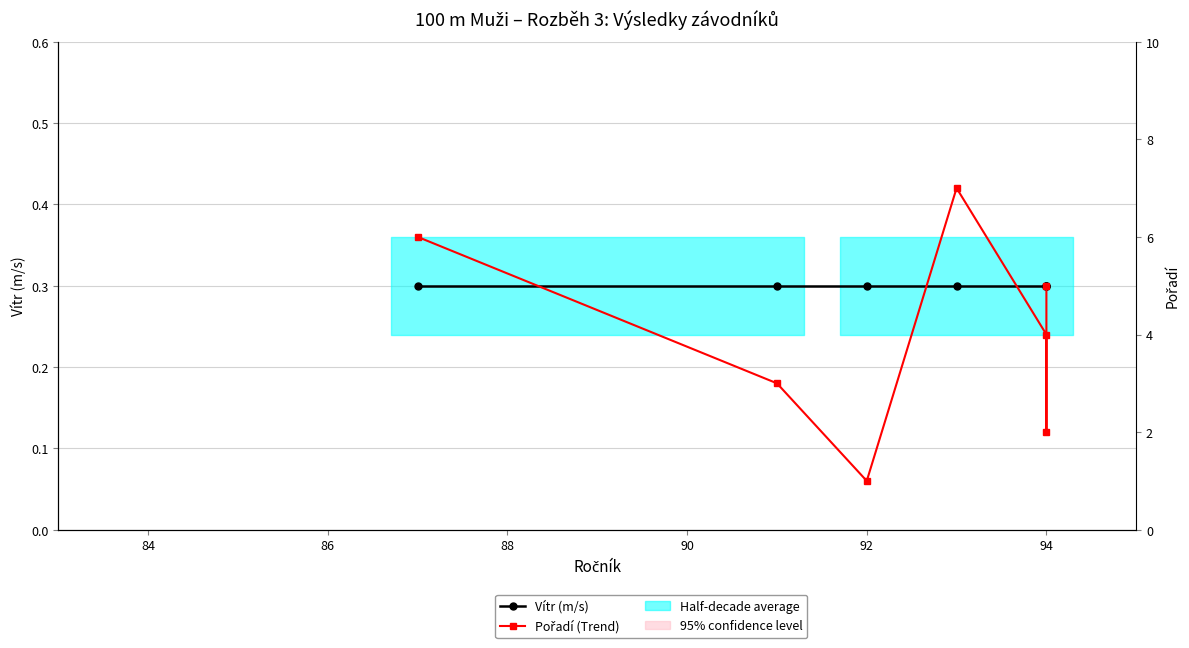

True or false: Pořadí and Vítr (m/s) cross at least once.

False